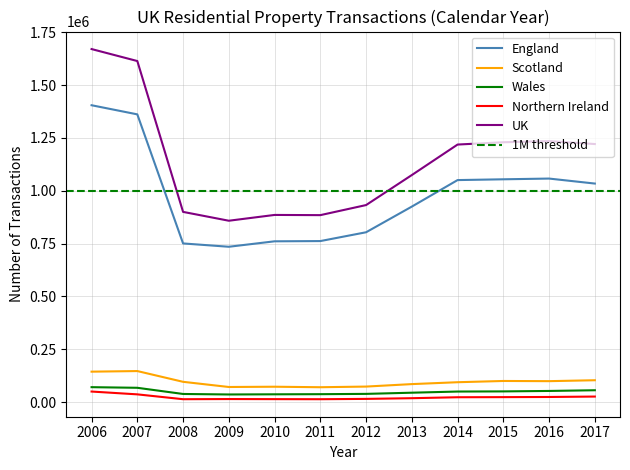

Is this an area chart (filled region under the line)?

No